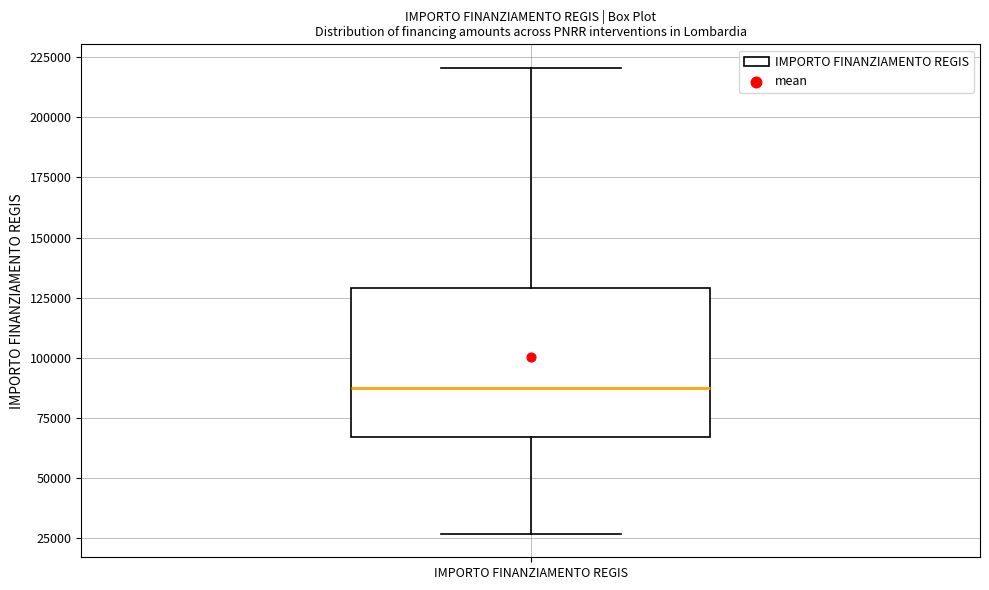

Where is the upper edge of the box for IMPORTO FINANZIAMENTO REGIS on the y-axis? The values are not printed on the chart, so give them approximately, as read against the axis.

130000